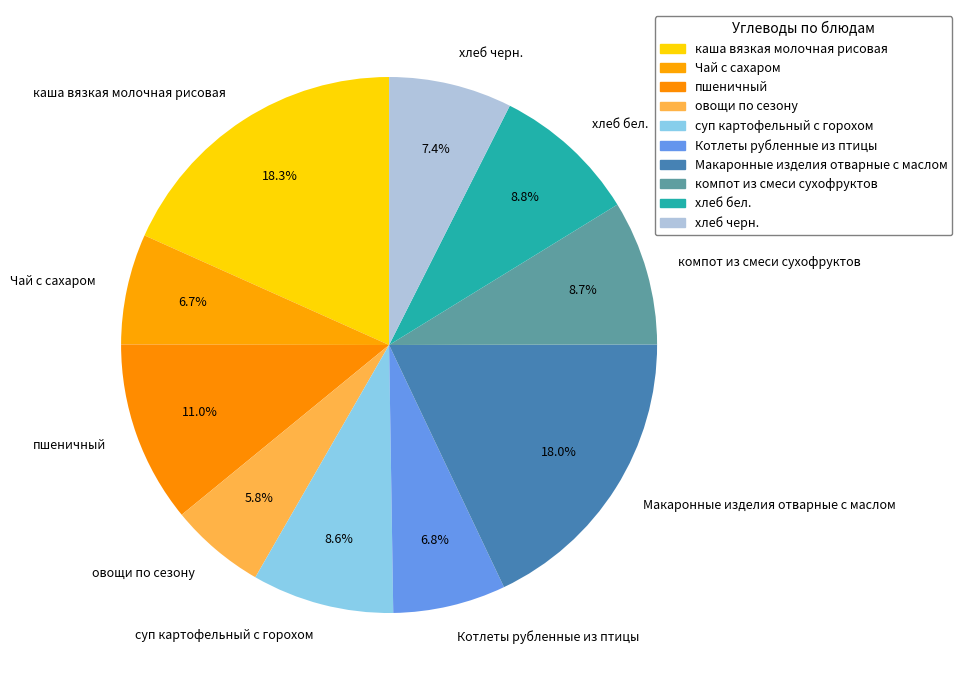

Between Макаронные изделия отварные с маслом and хлеб черн., which is larger?

Макаронные изделия отварные с маслом